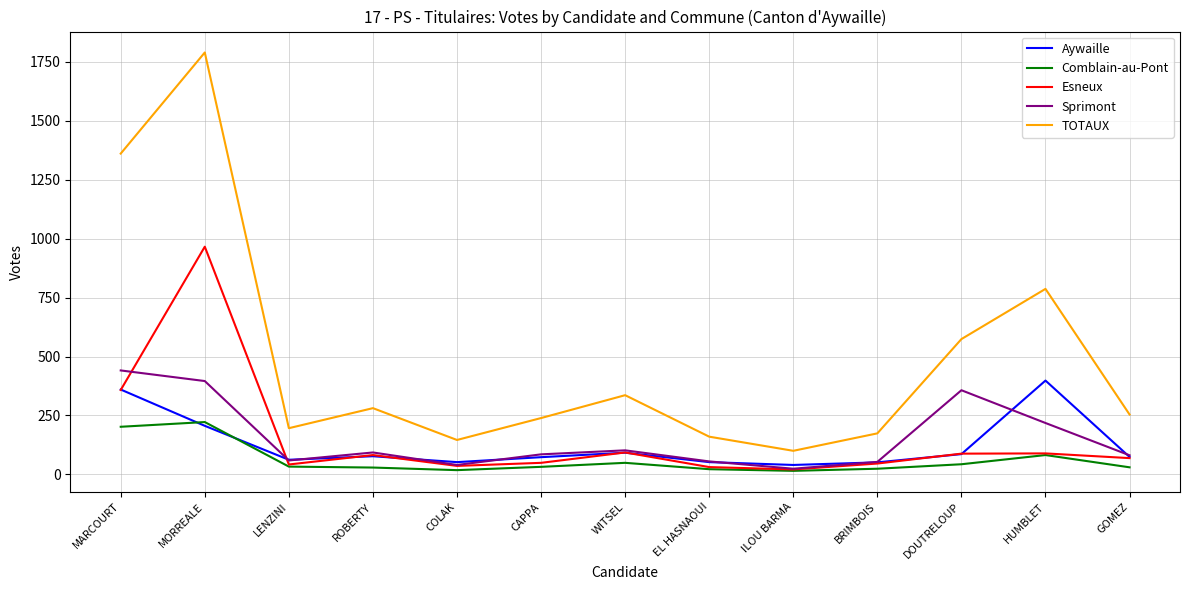

True or false: TOTAUX and Aywaille intersect in this chart.

False